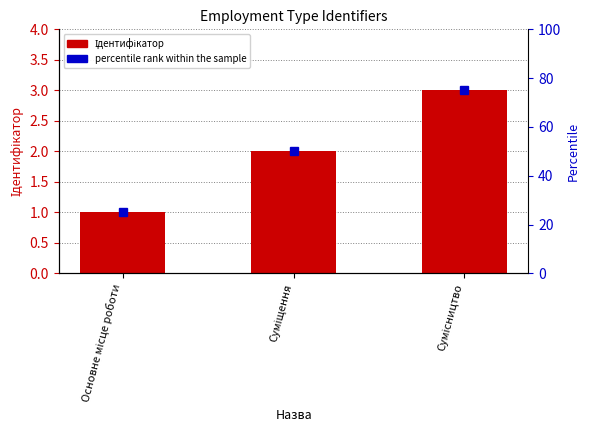

Where does the data first go above 2?

Сумісництво